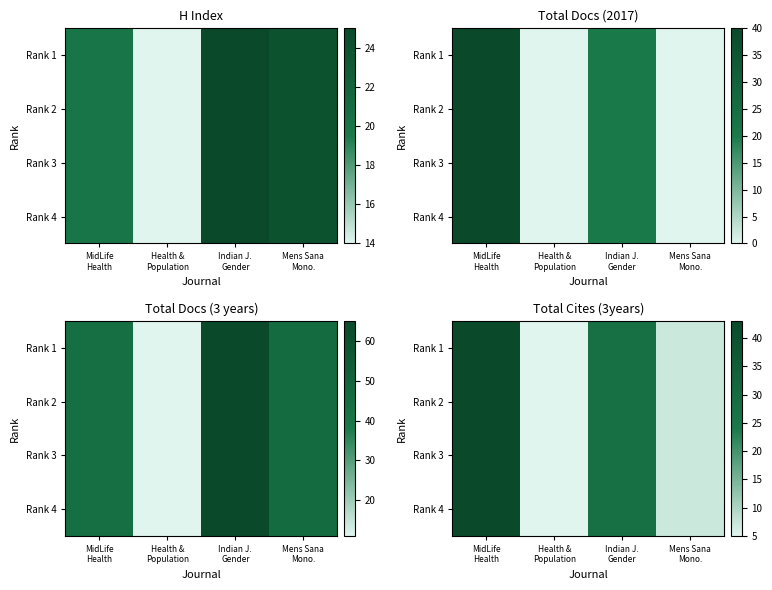

What is the difference between the Rank 3 values at Health & Population and MidLife Health?

38